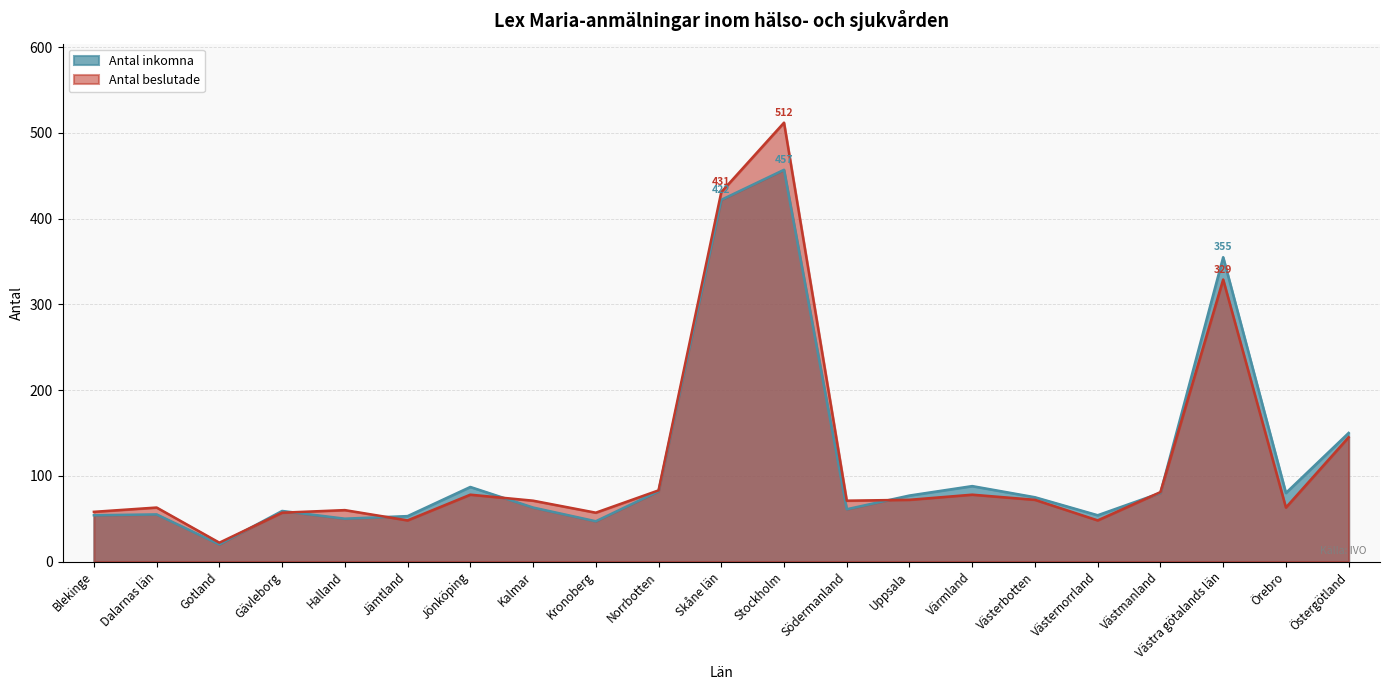

True or false: Antal inkomna and Antal beslutade intersect in this chart.

True